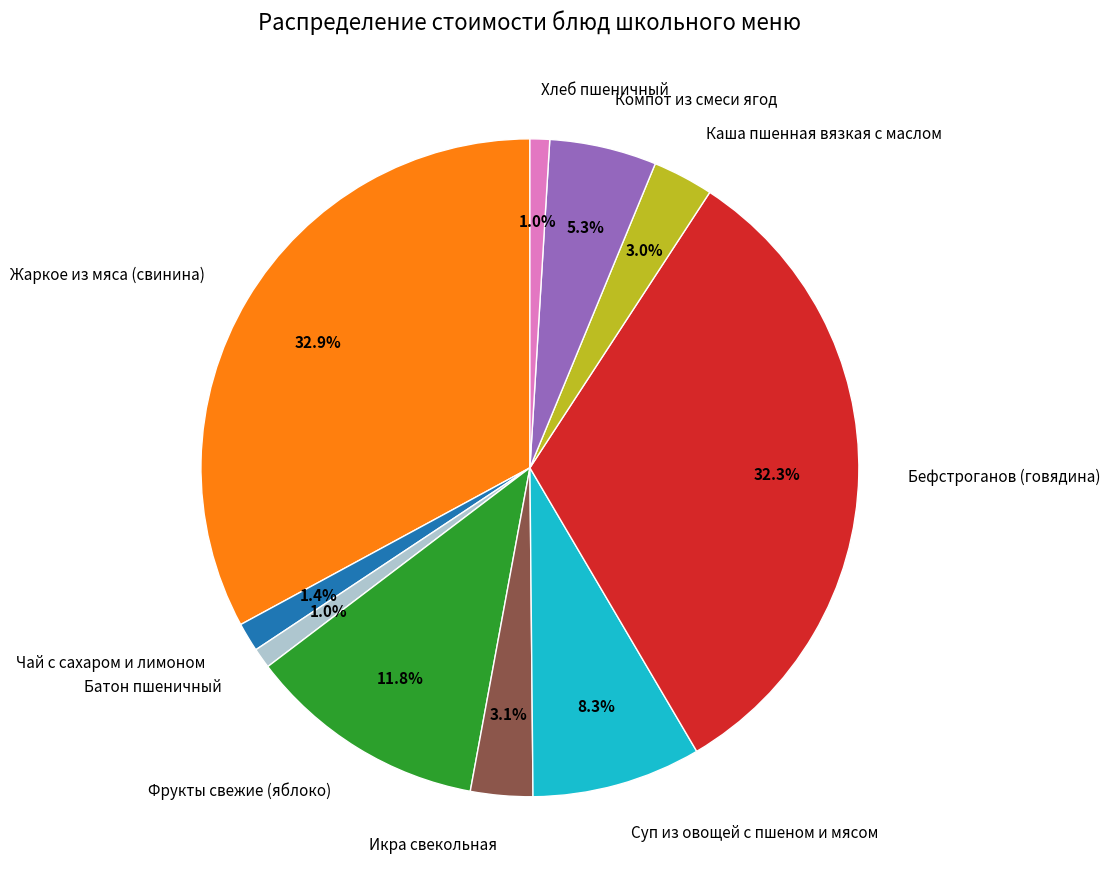

Between Жаркое из мяса (свинина) and Компот из смеси ягод, which is larger?

Жаркое из мяса (свинина)